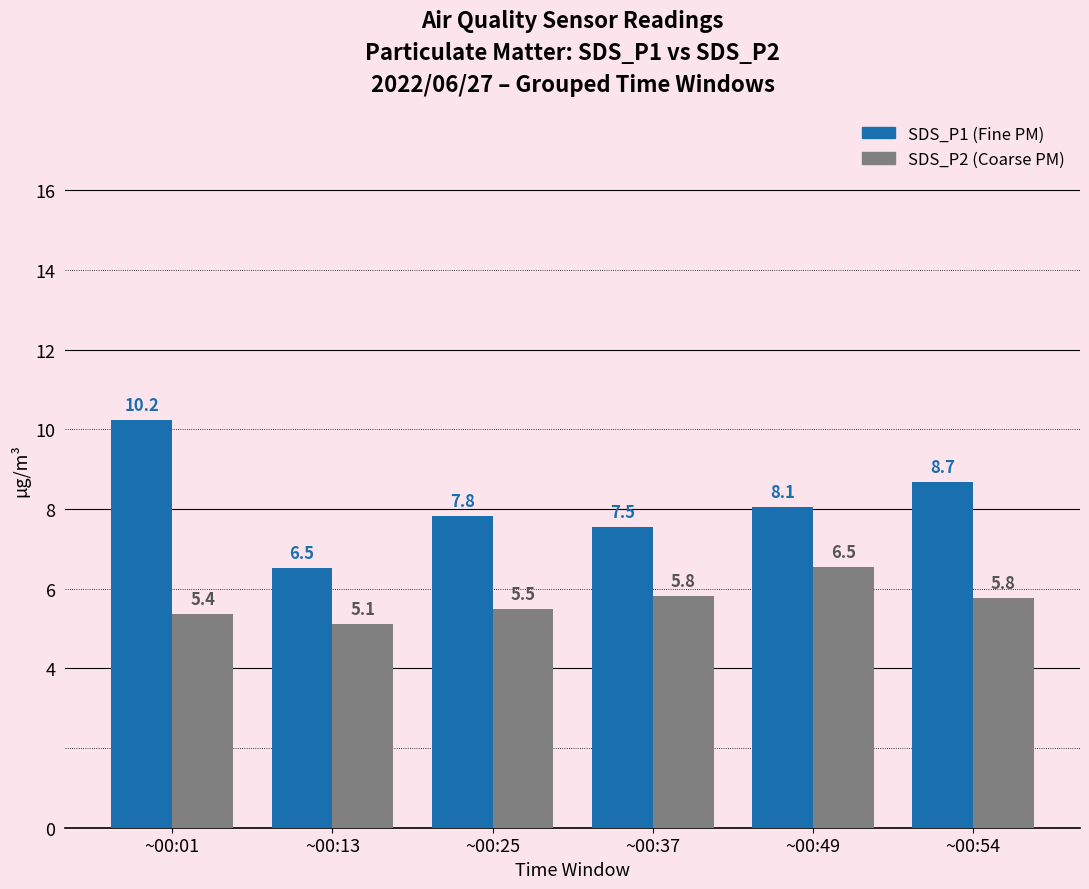

At which category is the sum across all series the highest?

~00:01